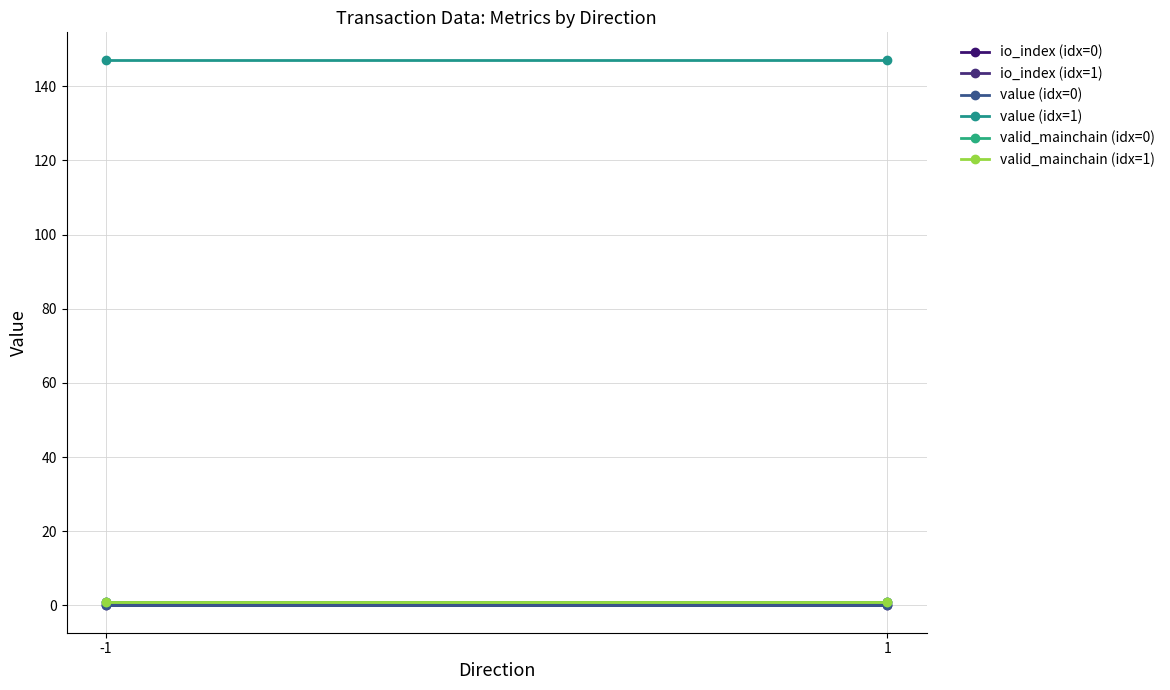

Rank the series by their maximum value, from highest to lowest.

value (idx=1), io_index (idx=1), valid_mainchain (idx=0), valid_mainchain (idx=1), value (idx=0), io_index (idx=0)